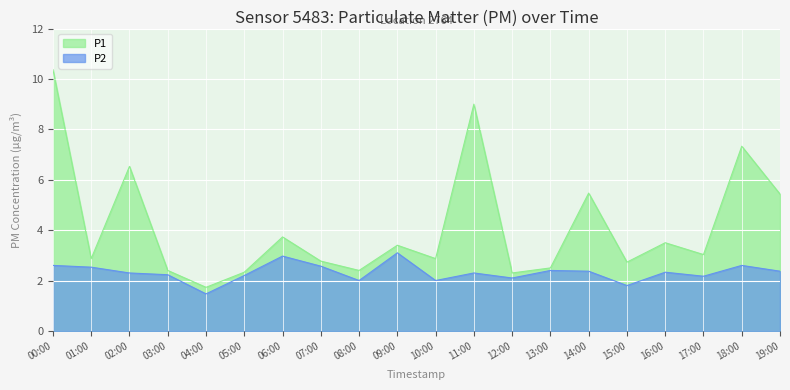

Between 15:00 and 09:00, which is larger?

09:00